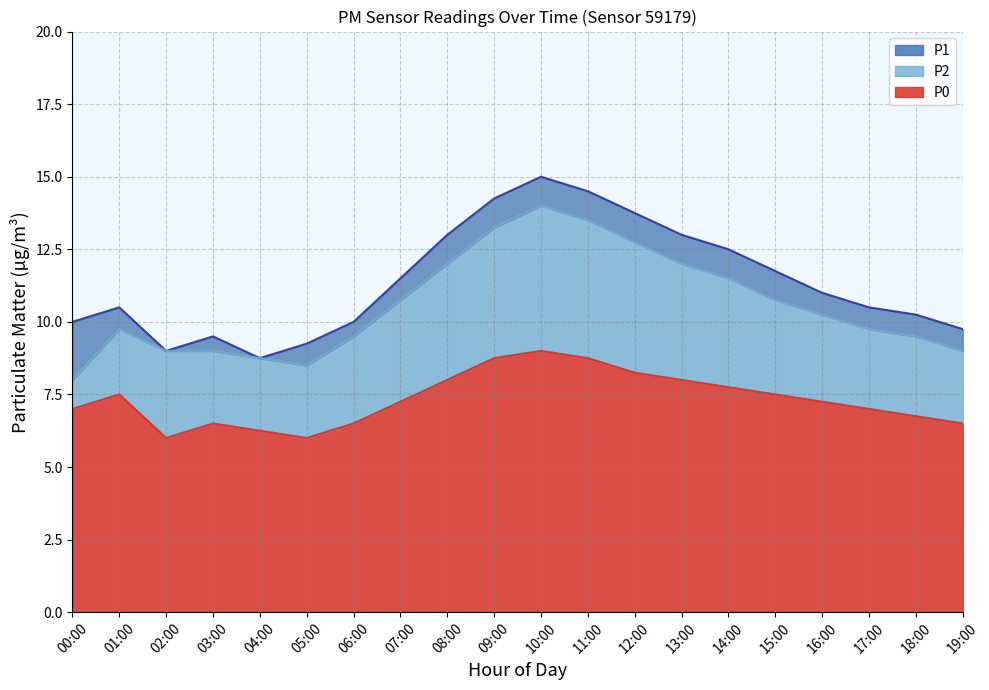

What is the label of the 12th point from the right?

08:00